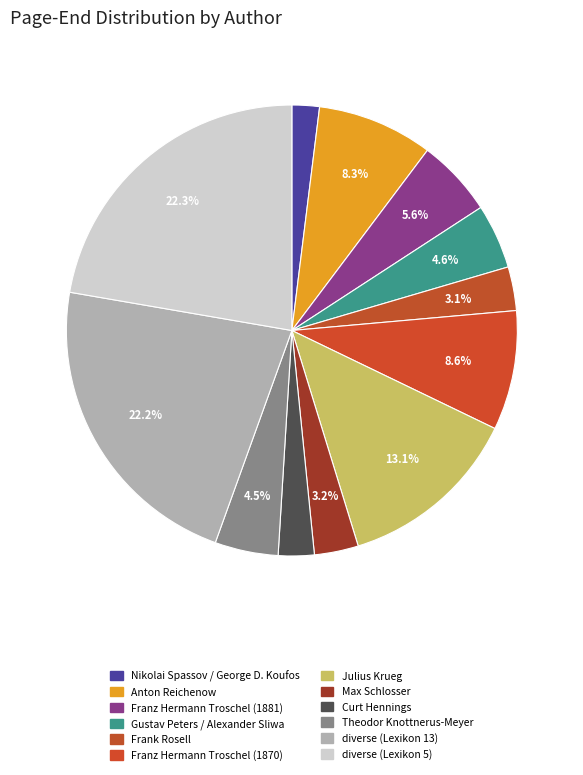

Is there any slice that represents more than half of the pie?

No